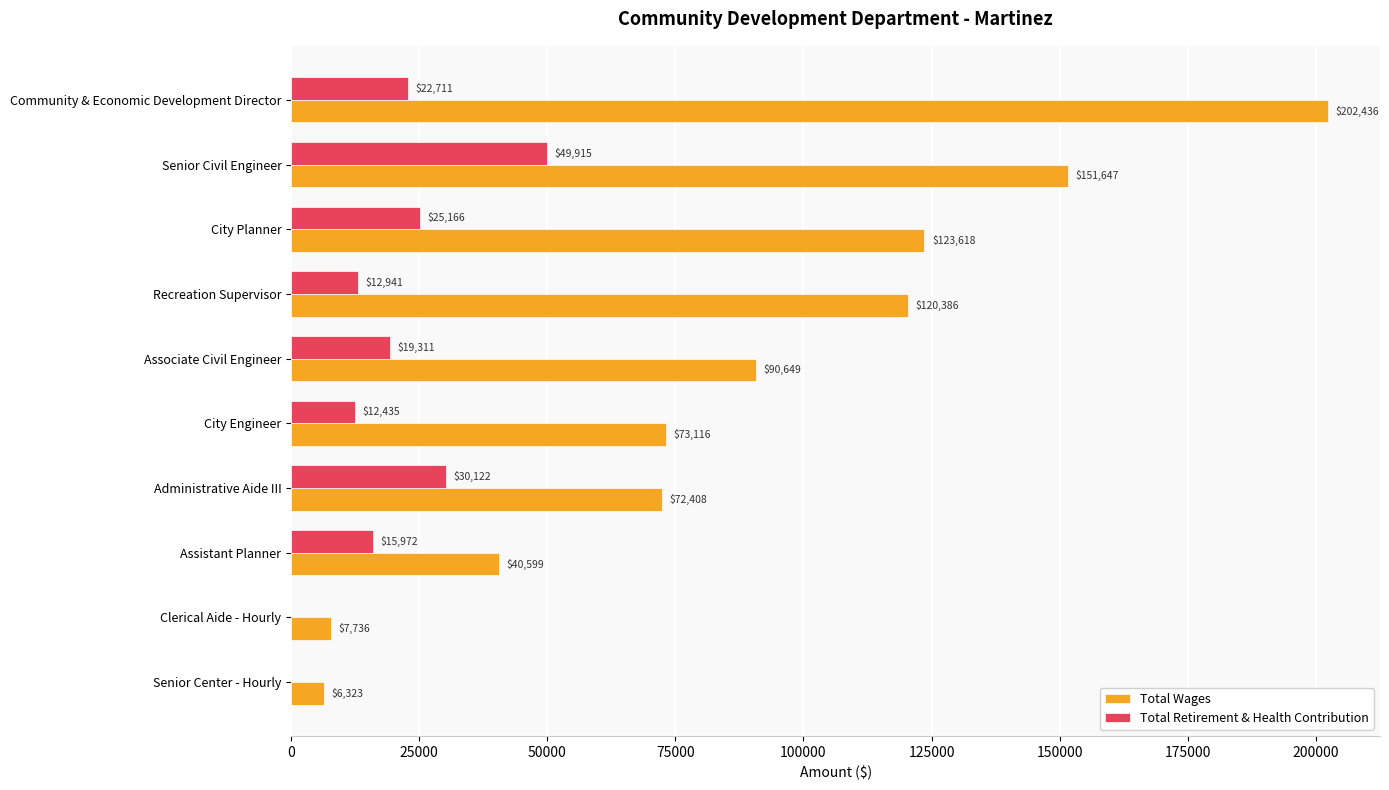

At which category is the sum across all series the highest?

Community & Economic Development Director